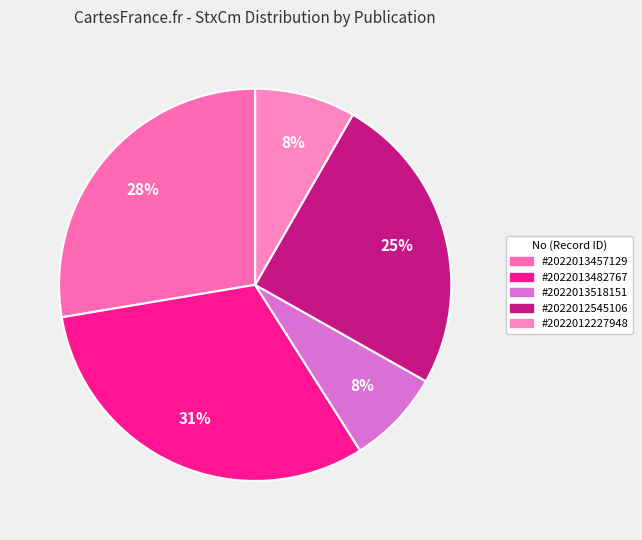

How many slices are in this pie chart?

5